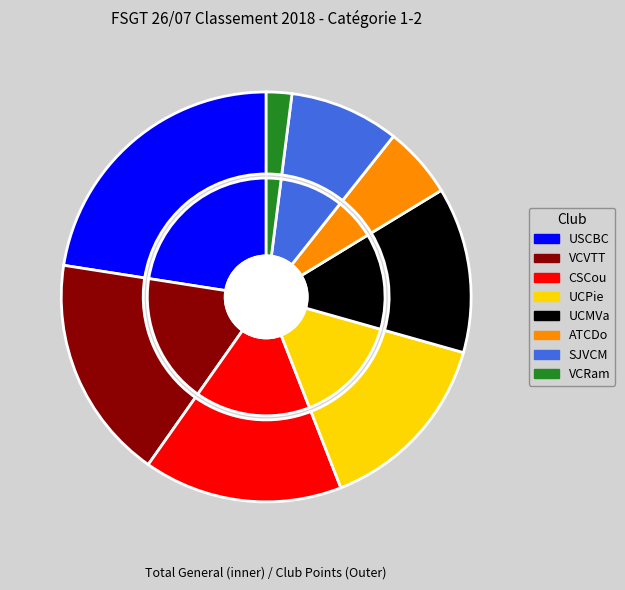

Is there a majority slice in this chart?

No